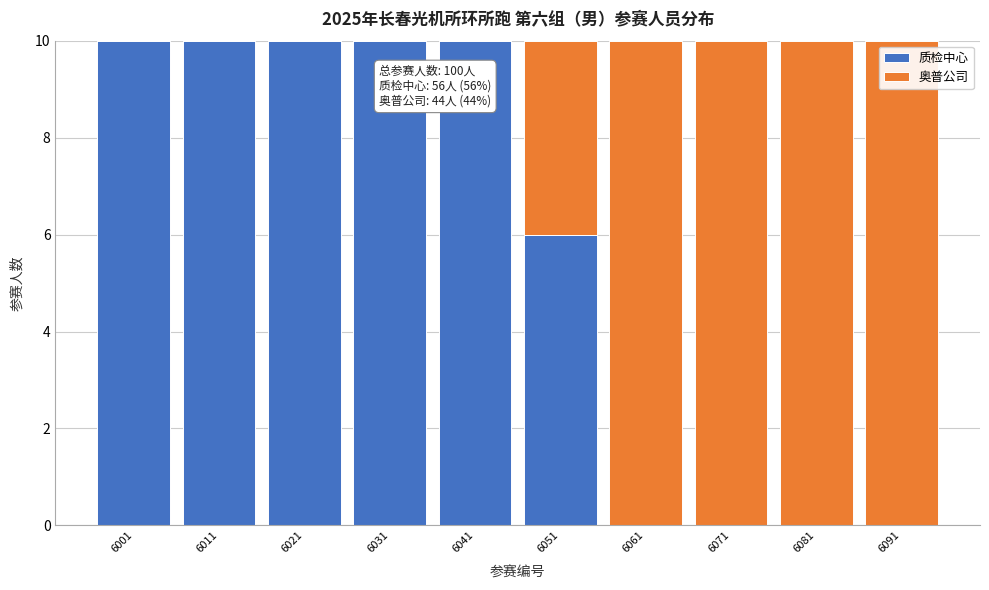

Reading left to right, list the values for the 质检中心 series.

6001=10	6011=10	6021=10	6031=10	6041=10	6051=6	6061=0	6071=0	6081=0	6091=0